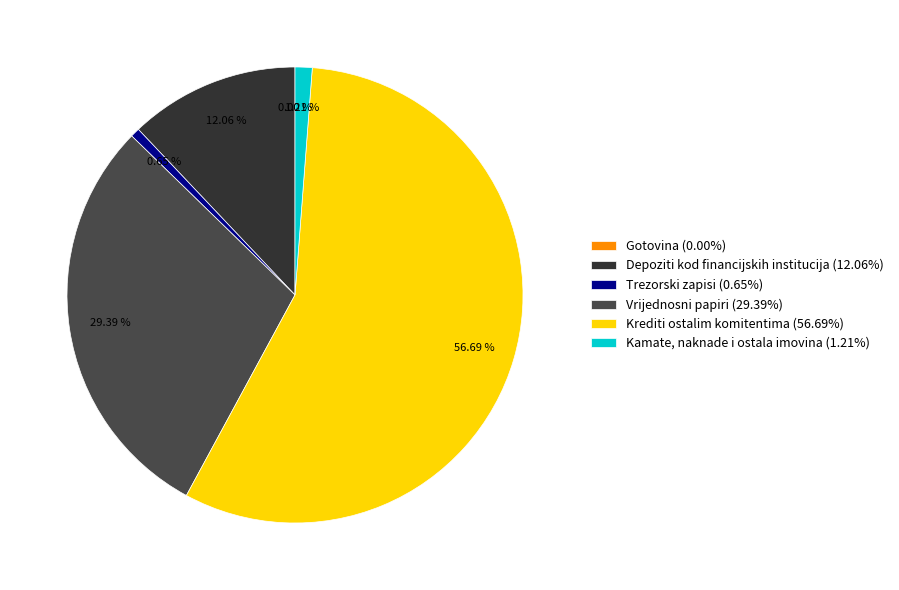

Which slice represents more than half of the pie?

Krediti ostalim komitentima (56.69%)